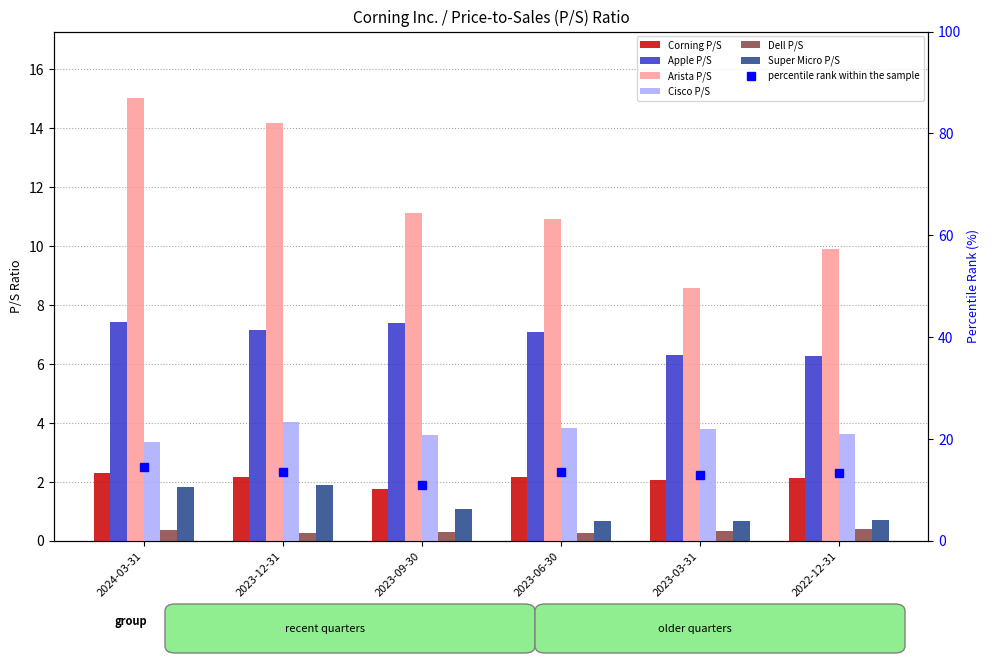

True or false: Super Micro P/S has a value of 0.3 at 2023-03-31.

False